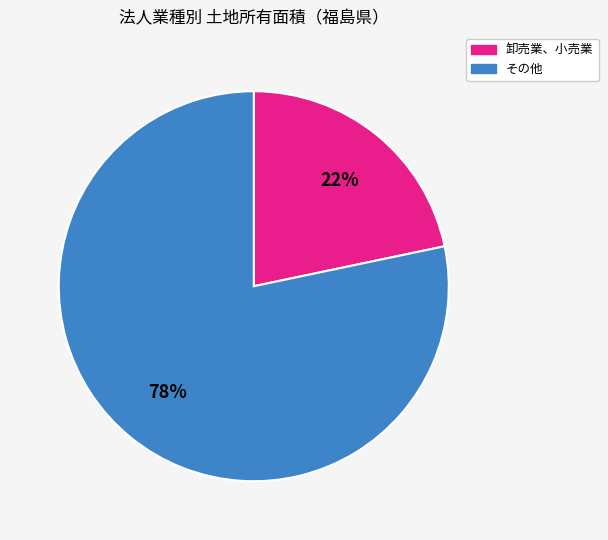

Is there any slice that represents more than half of the pie?

Yes